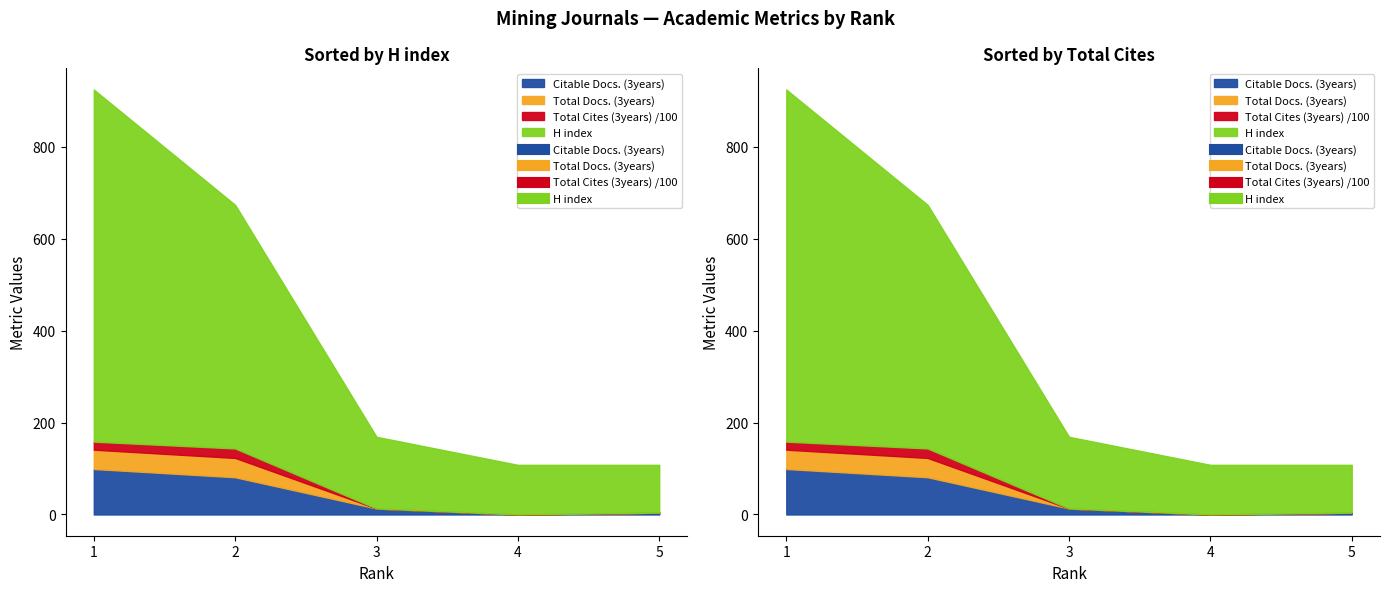

What are all the series names shown in the legend?

H index, Total Docs. (3years), Total Cites (3years), Citable Docs. (3years)